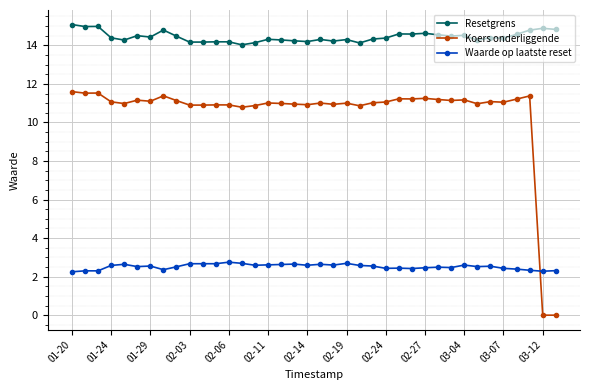

List the series in order of their overall mean, highest first.

Resetgrens, Koers onderliggende, Waarde op laatste reset